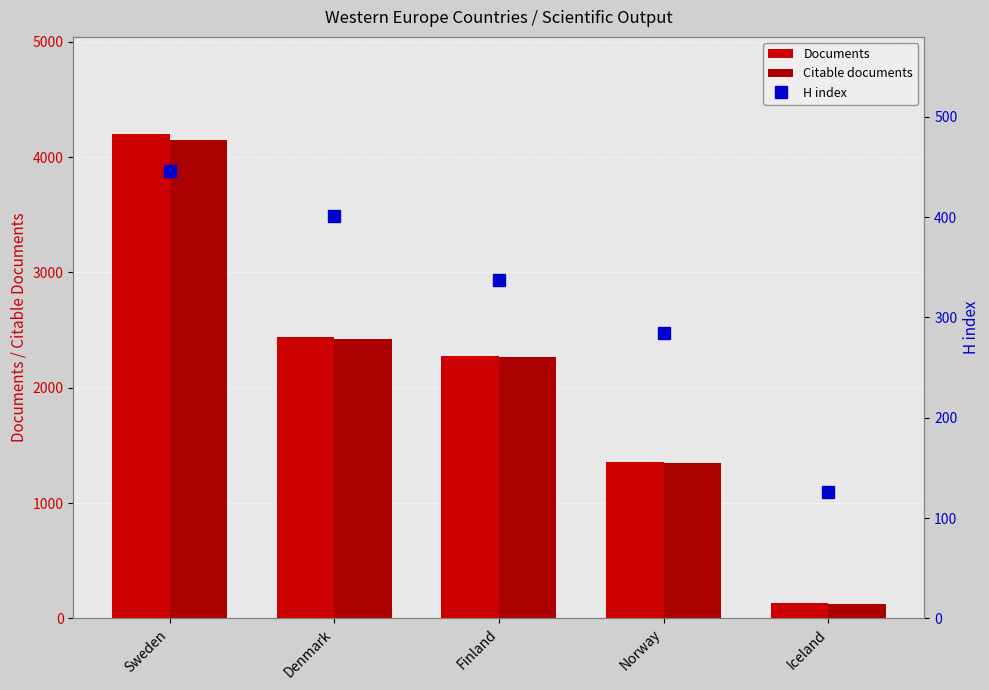

Reading right to left, what are all the values shown in this chart?

Documents: Iceland=129	Norway=1358	Finland=2278	Denmark=2436	Sweden=4203
Citable documents: Iceland=128	Norway=1344	Finland=2267	Denmark=2422	Sweden=4152
H index: Iceland=126	Norway=285	Finland=337	Denmark=401	Sweden=446